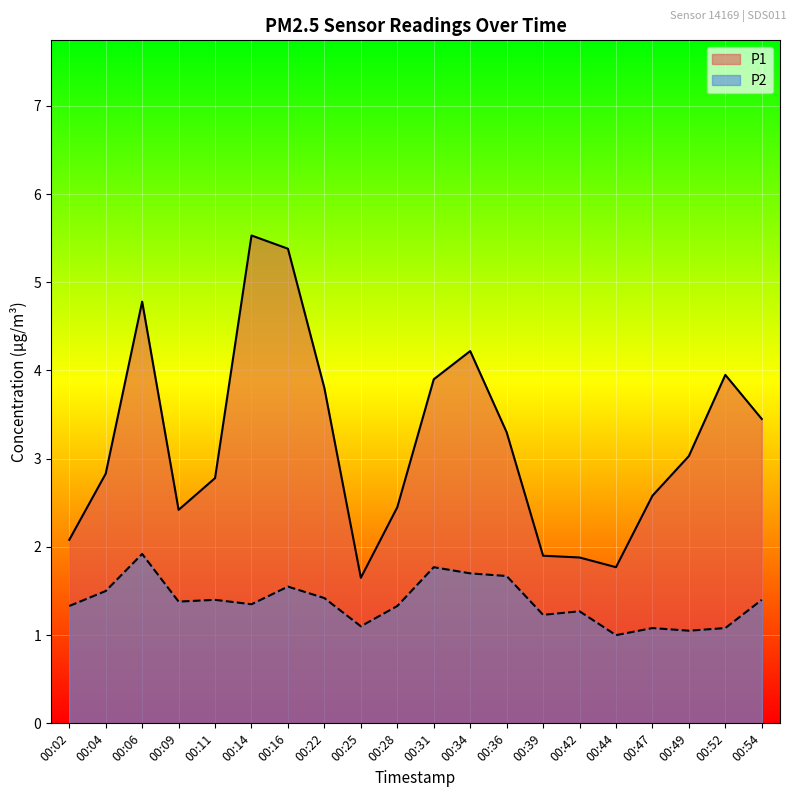

Count the number of categories in the chart.

20